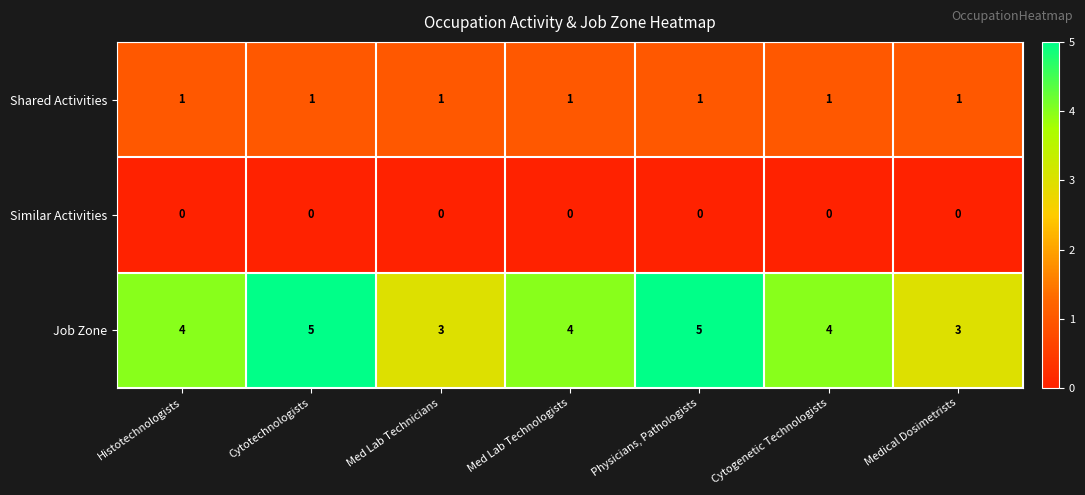

What is the sum of all Job Zone values?

28